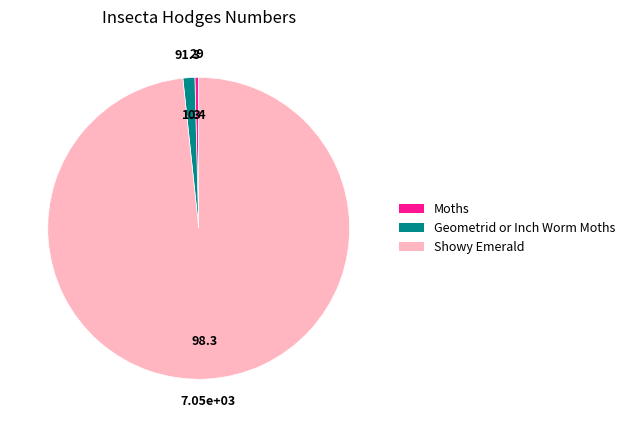

Is it true that Geometrid or Inch Worm Moths is 13% of the pie?

False